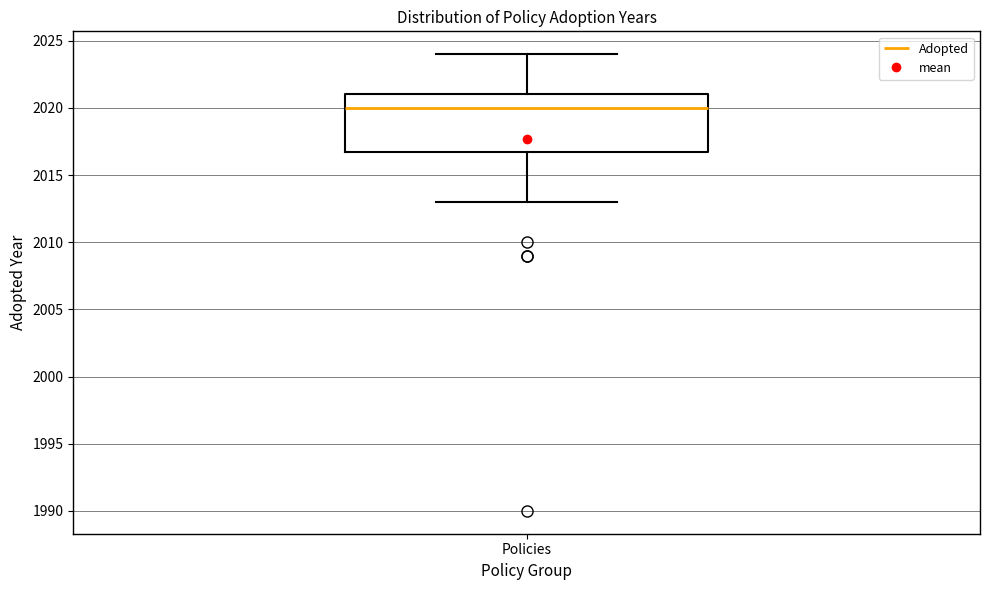

Where is the upper edge of the box for Policies on the y-axis? The values are not printed on the chart, so give them approximately, as read against the axis.

2021